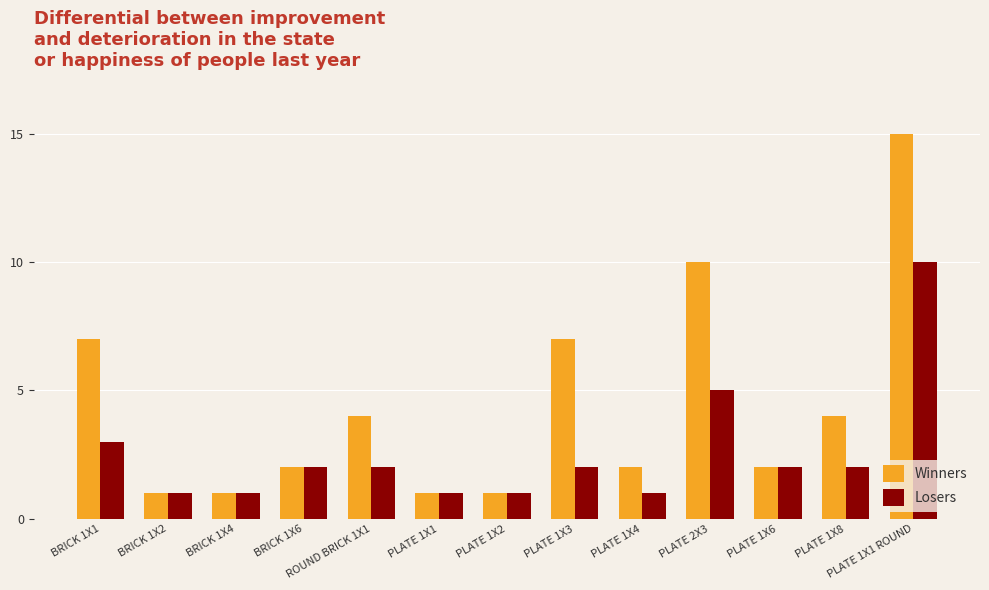

List the series in order of their peak value, lowest first.

Losers, Winners